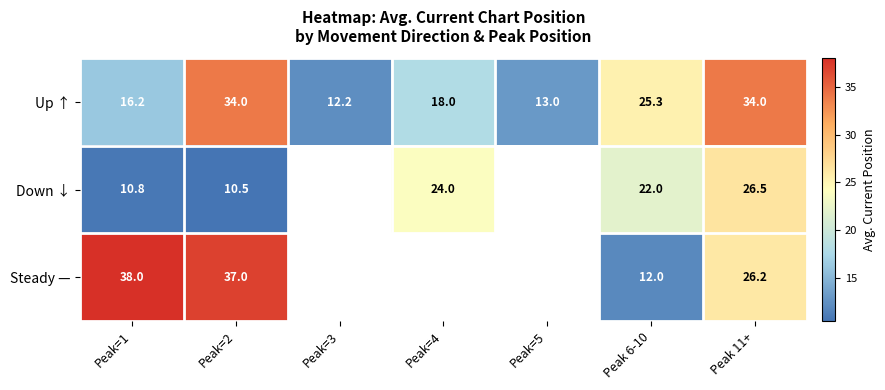

Which series changed the most between Peak=1 and Peak 11+?

Up ↑